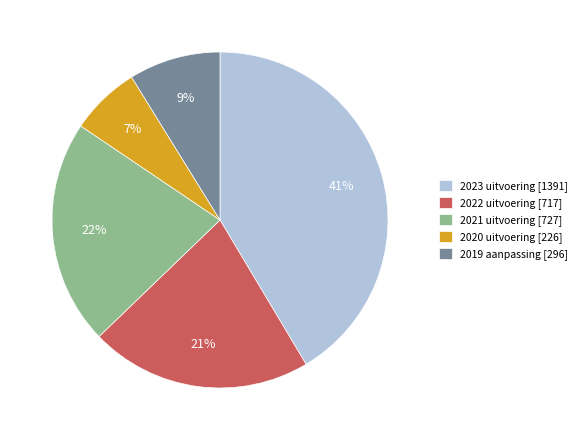

To the nearest percent, what portion does 2022 uitvoering represent?

21%